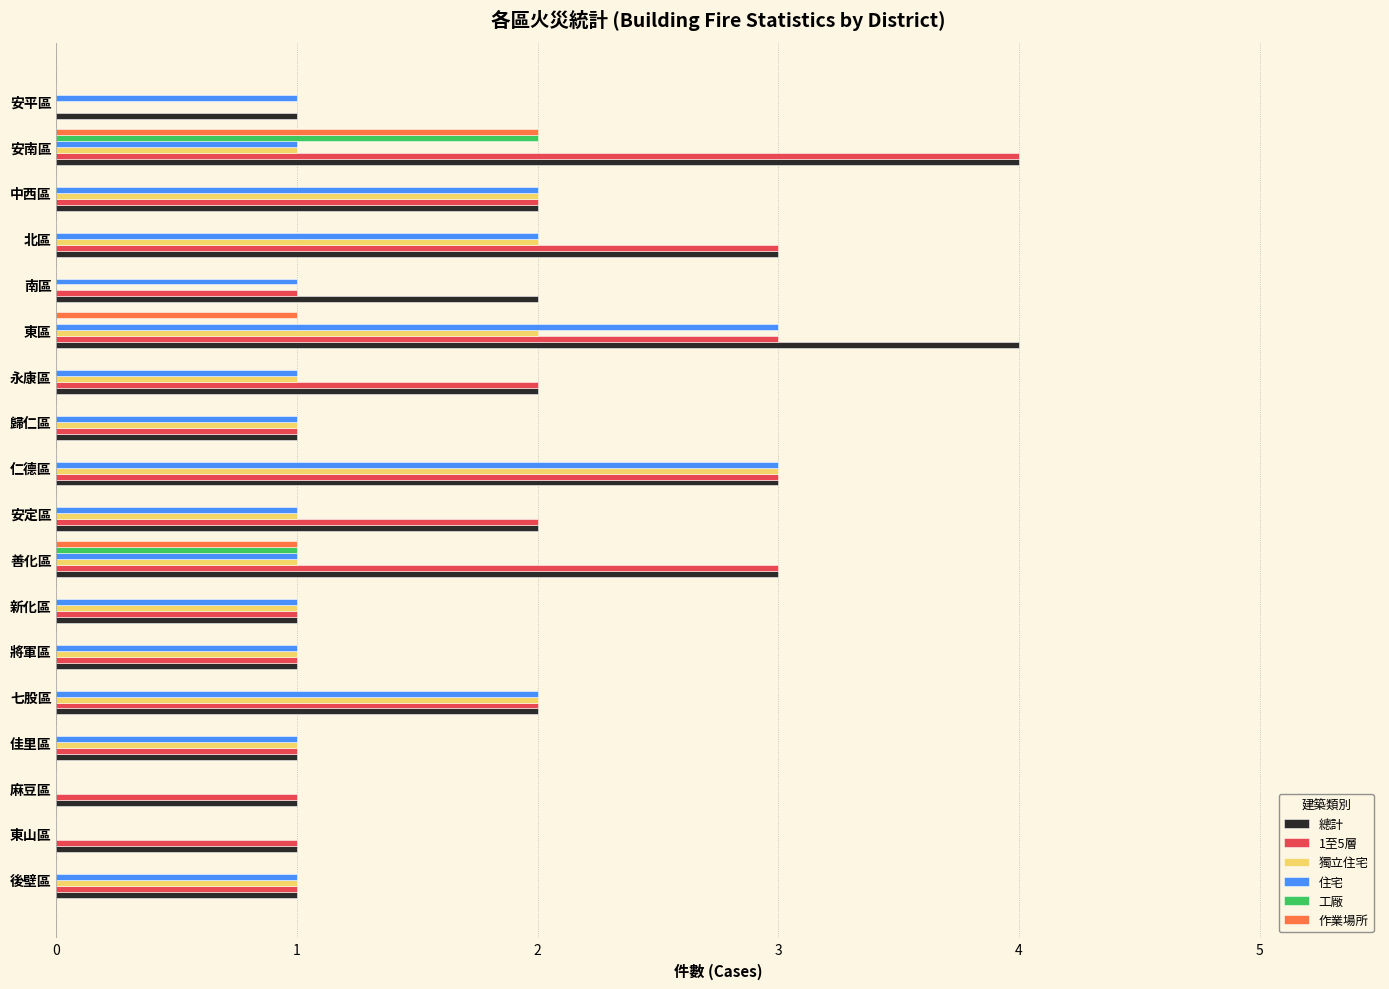

What are all the series names shown in the legend?

總計, 1至5層, 獨立住宅, 住宅, 工廠, 作業場所